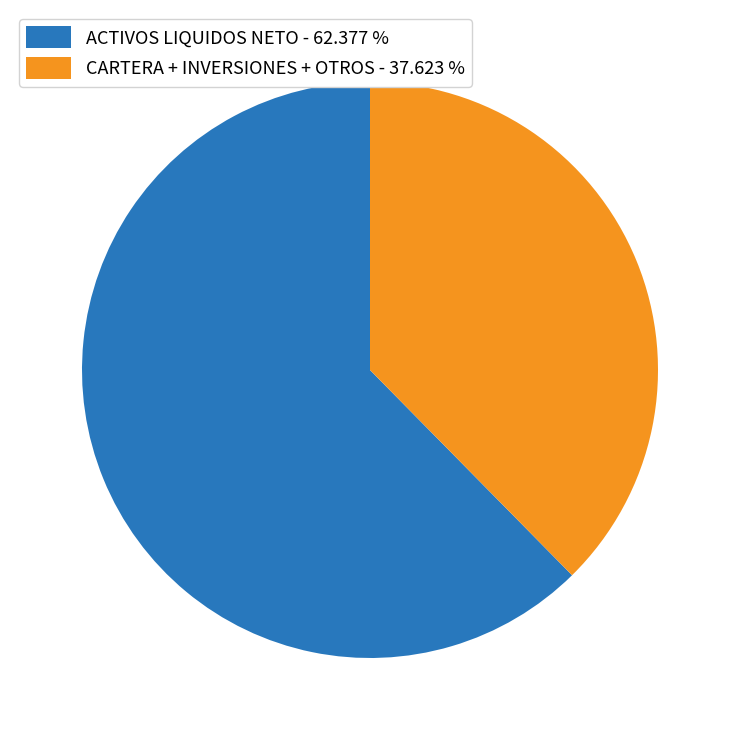

Which slice is the smallest?

CARTERA + INVERSIONES + OTROS - 37.623 %